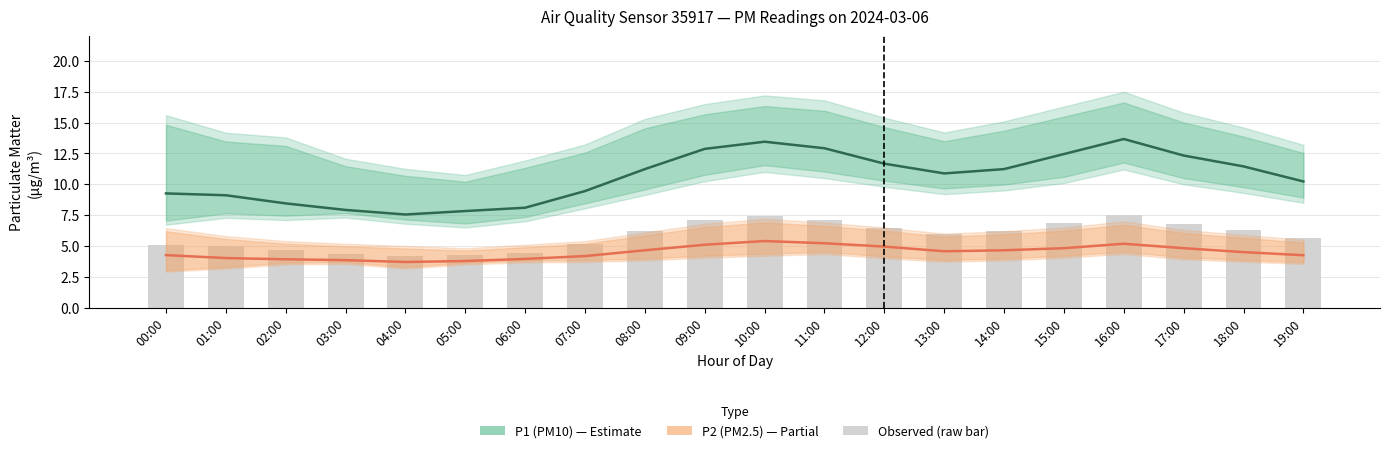

What is the label of the 11th bar from the right?

09:00